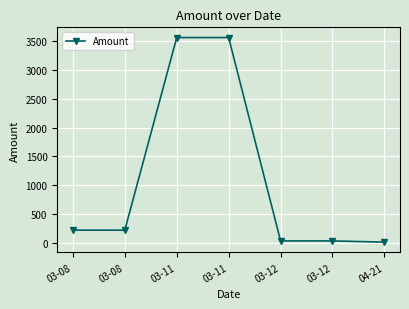

What is the change in value from 03-11 to 03-12?

-3536.2